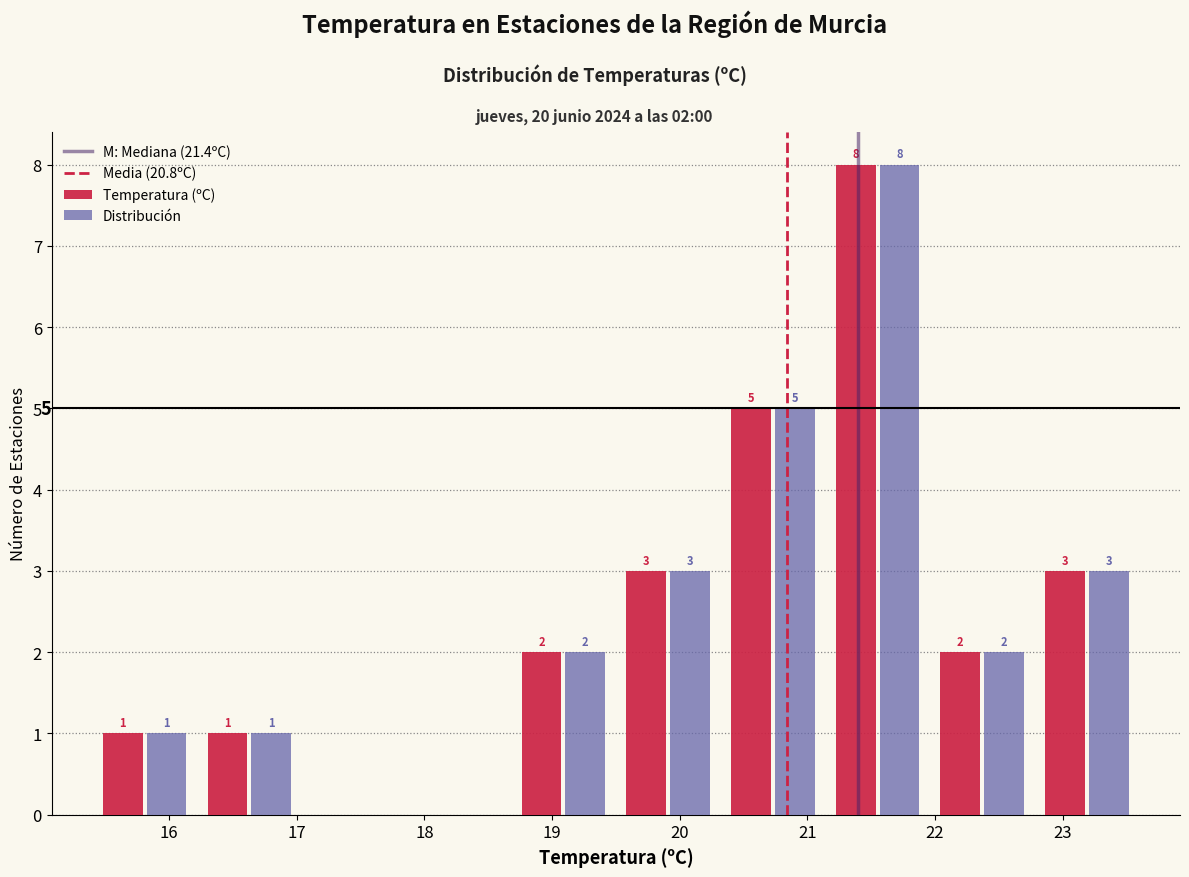

In the Temperatura (ºC) series, which range on the x-axis has the tallest bar?

21.14 to 21.96